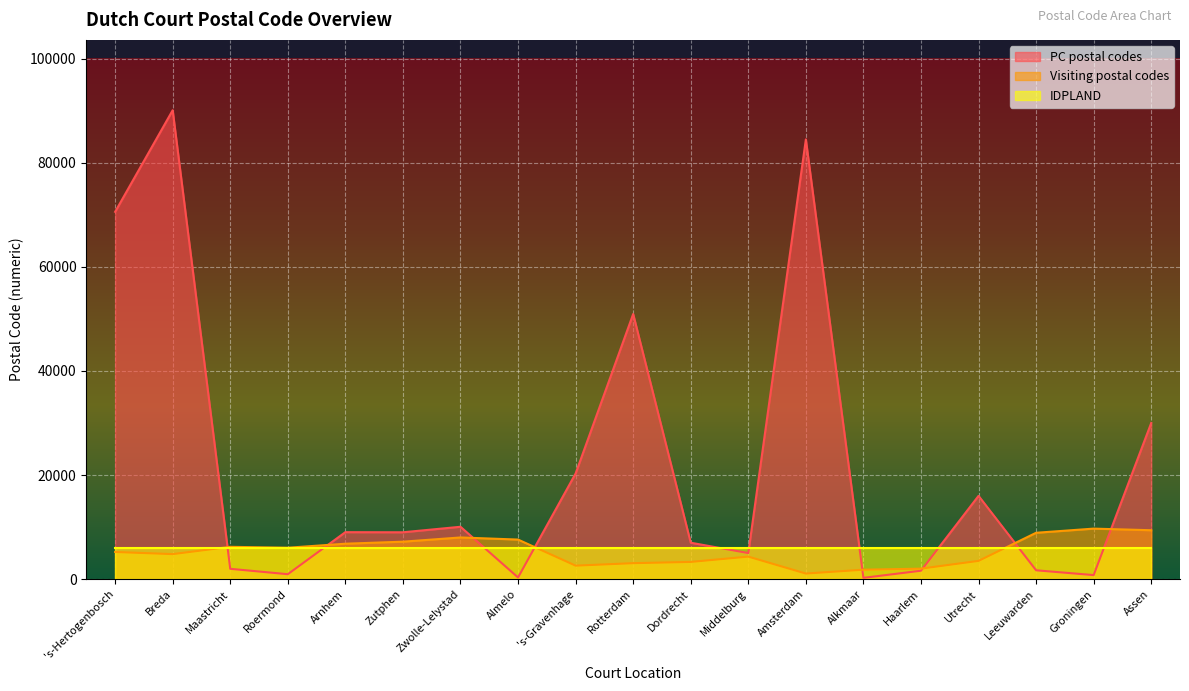

Rank the categories by PC postal codes value from lowest to highest.

Alkmaar, Almelo, Groningen, Roermond, Haarlem, Leeuwarden, Maastricht, Middelburg, Dordrecht, Zutphen, Arnhem, Zwolle-Lelystad, Utrecht, 's-Gravenhage, Assen, Rotterdam, 's-Hertogenbosch, Amsterdam, Breda